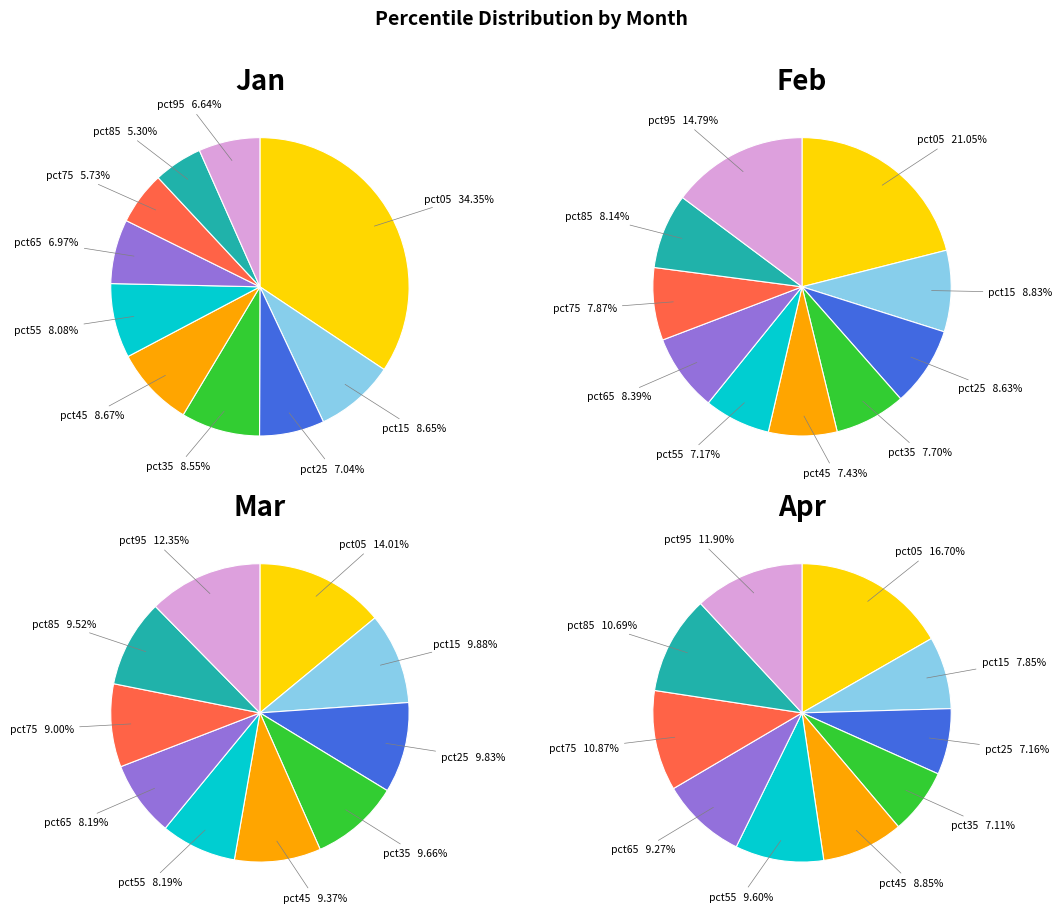

Which category has the smallest portion of the pie?

pct85